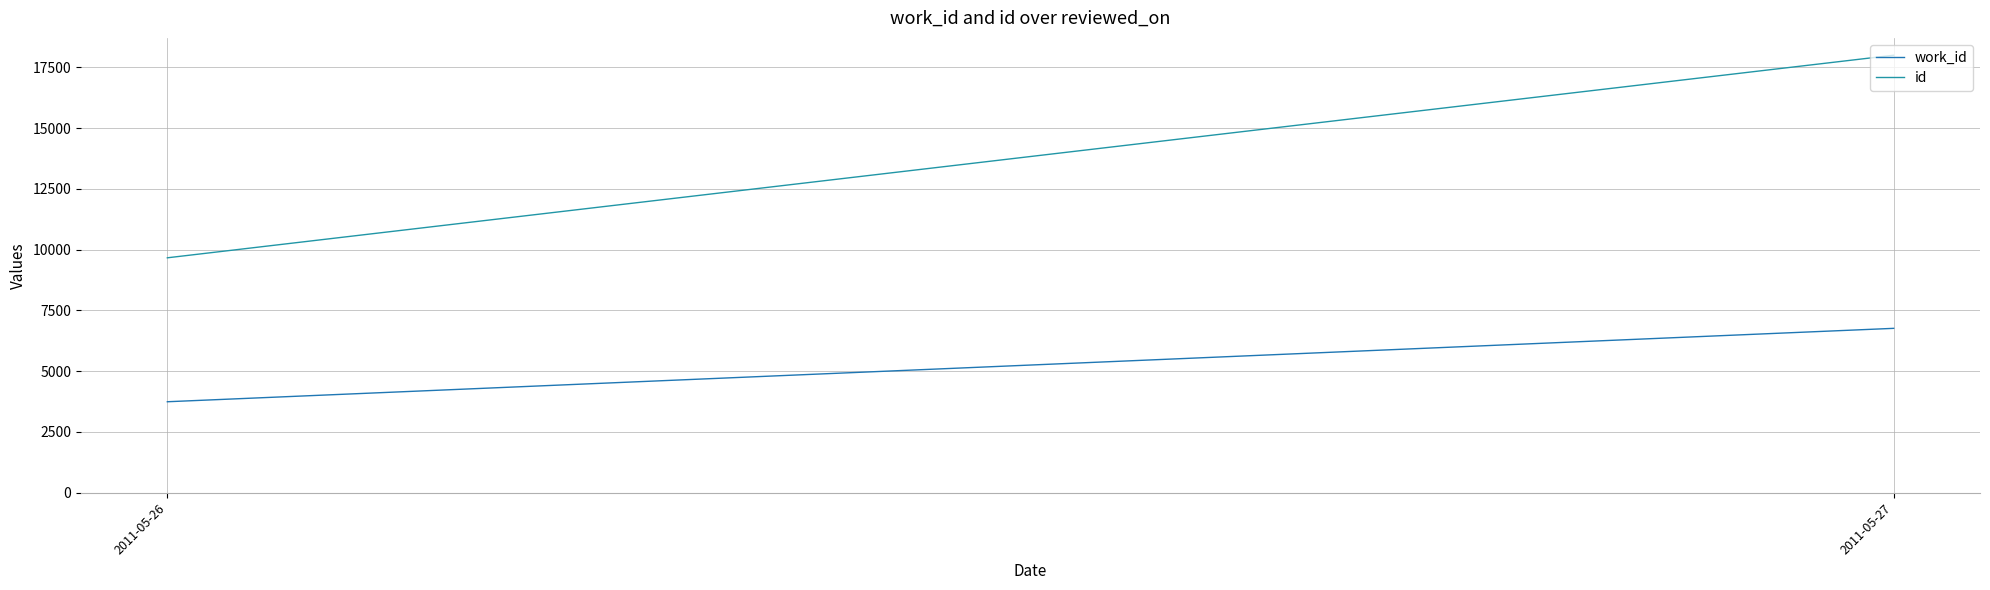

What value does the id series have at 2011-05-26?

9666